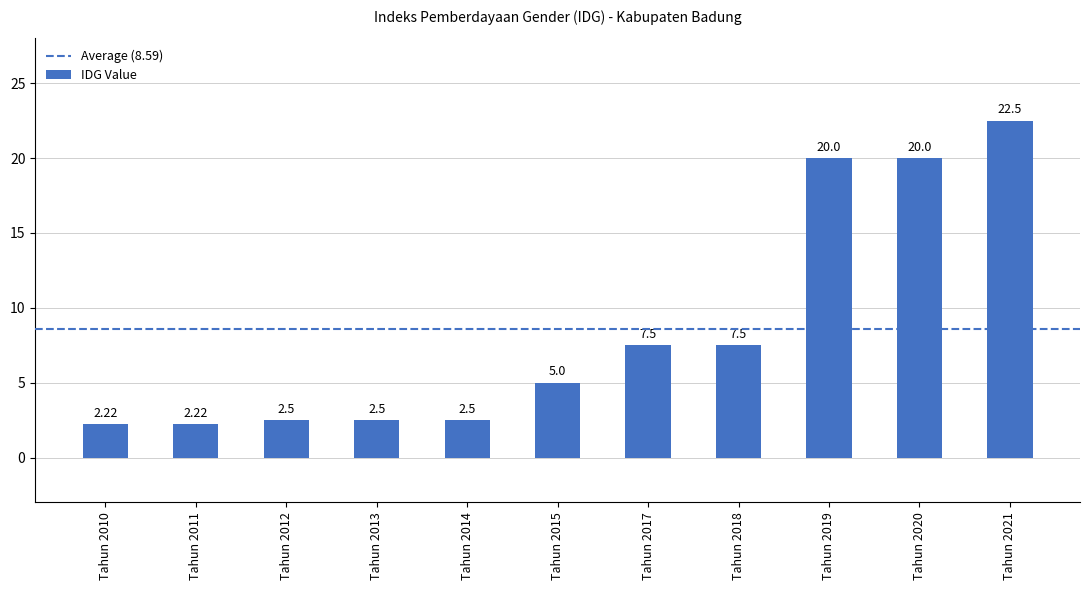

What is the change in value from Tahun 2011 to Tahun 2012?

+0.3